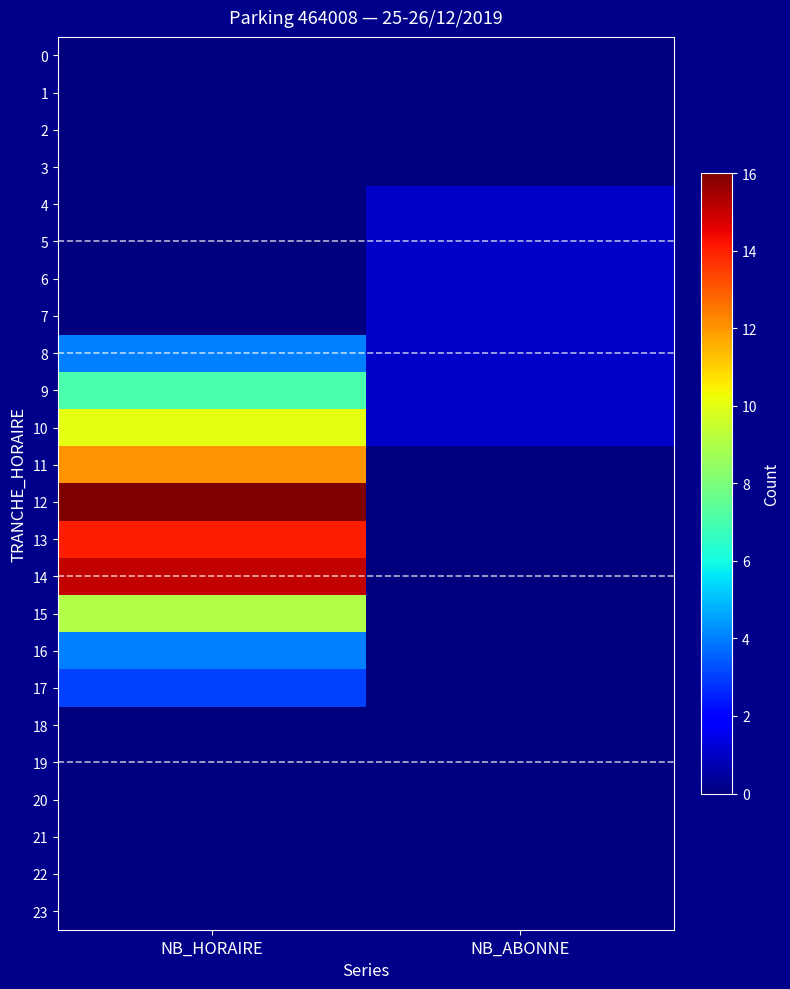

What is the spread (max minus min) of values at NB_HORAIRE?

16